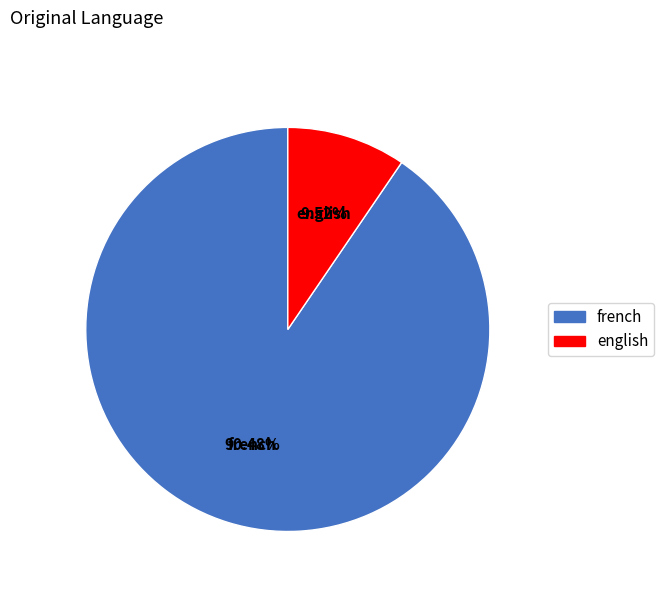

How much of the chart is everything except english?

90.5%